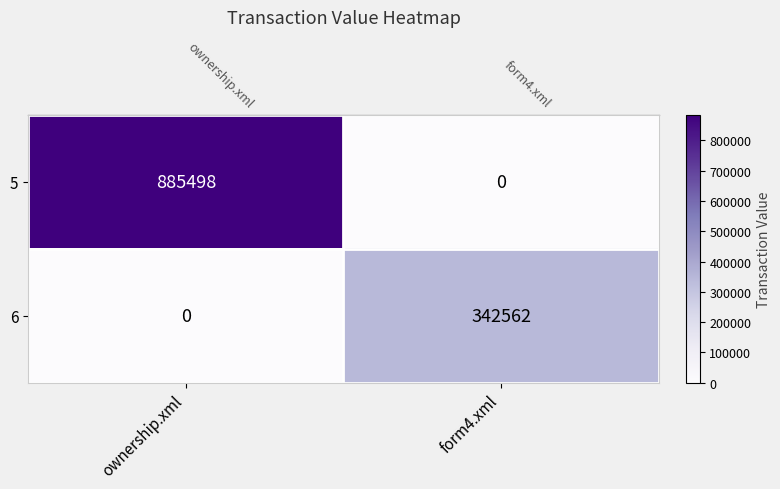

What is the approximate value of 6 at form4.xml?

342562